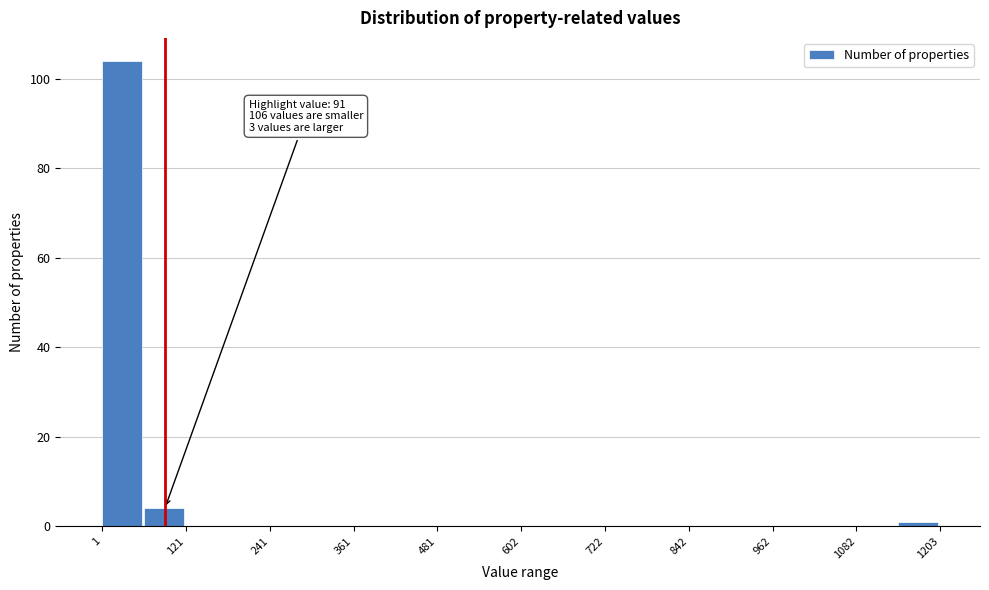

Around what value on the x-axis is the tallest bar? Give the approximate position of its centre, as read against the axis.

20